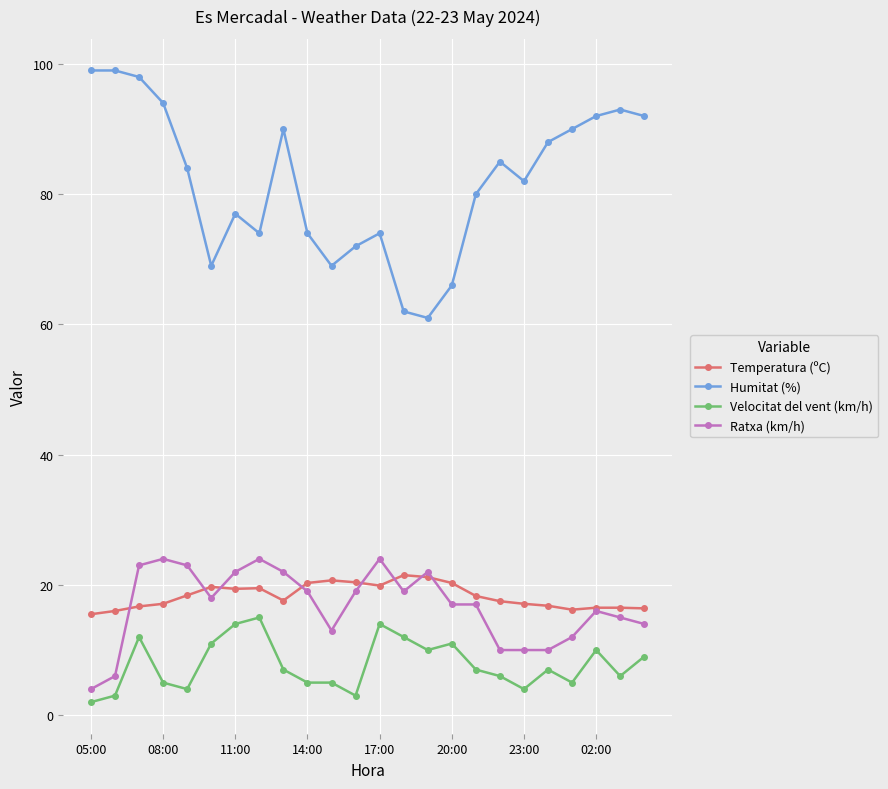

What is the maximum value for Temperatura (ºC)?

21.5